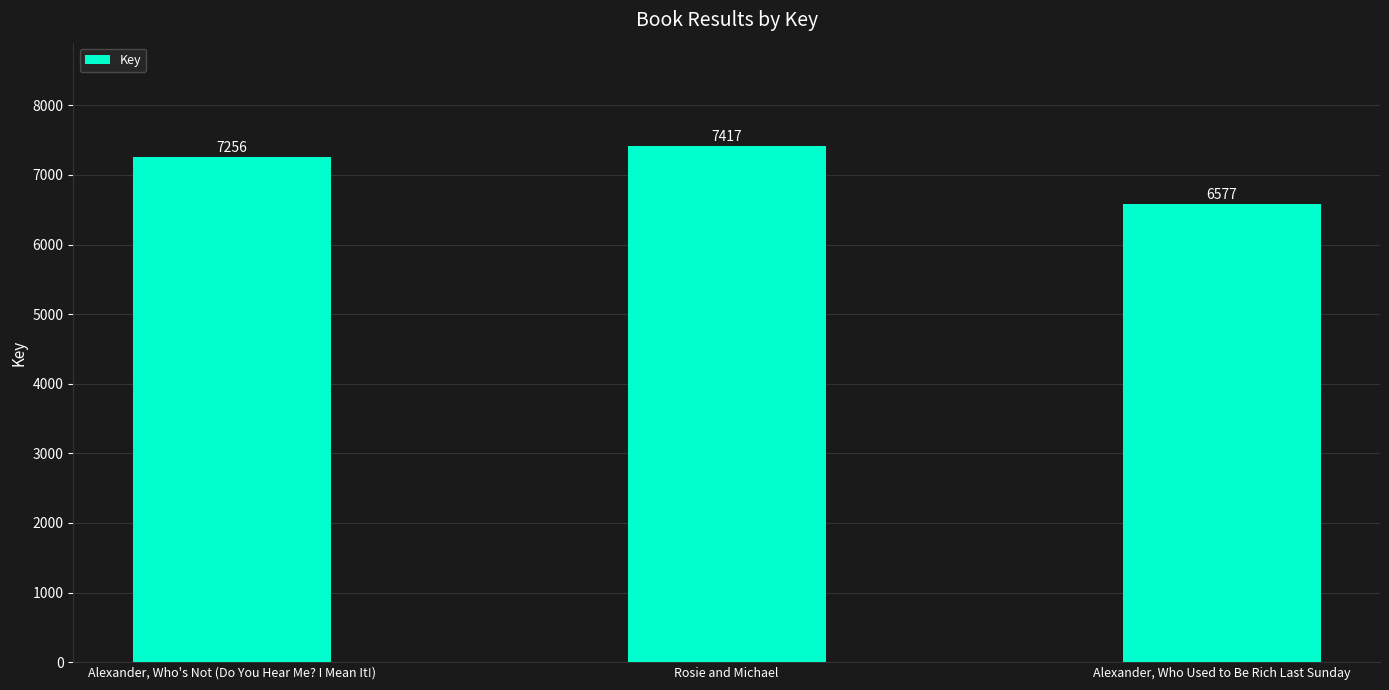

What is the maximum value shown in the chart?

7417